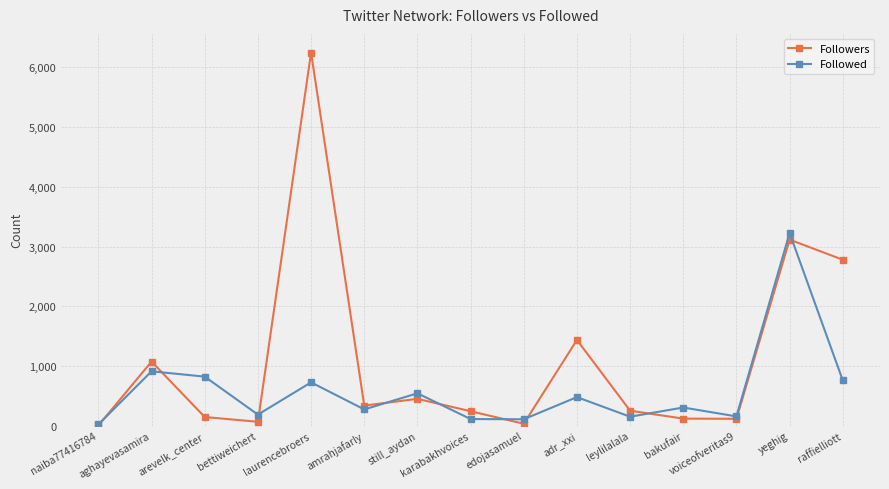

True or false: Followers has a value of 1407 at aghayevasamira.

False